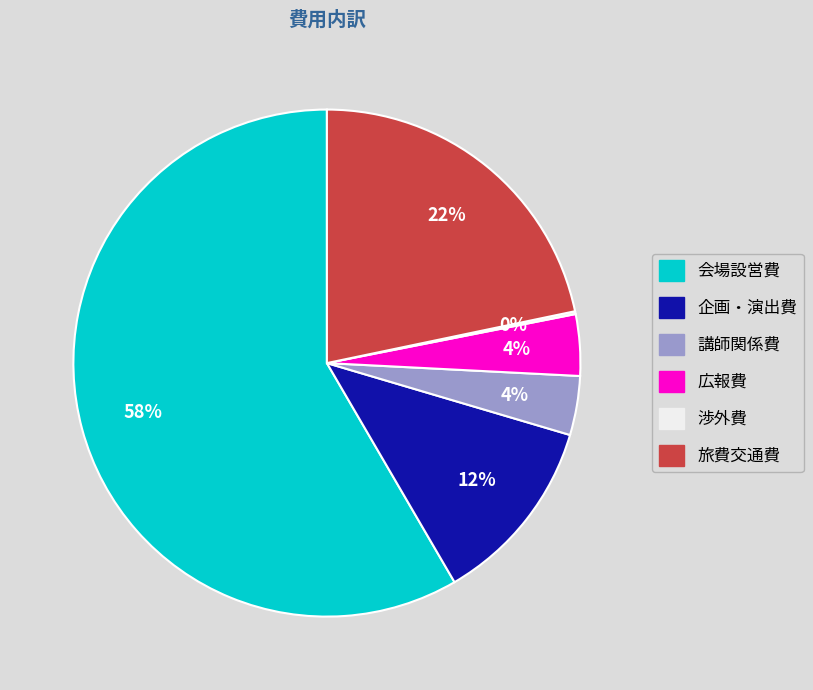

True or false: 企画・演出費 accounts for 12% of the total.

True